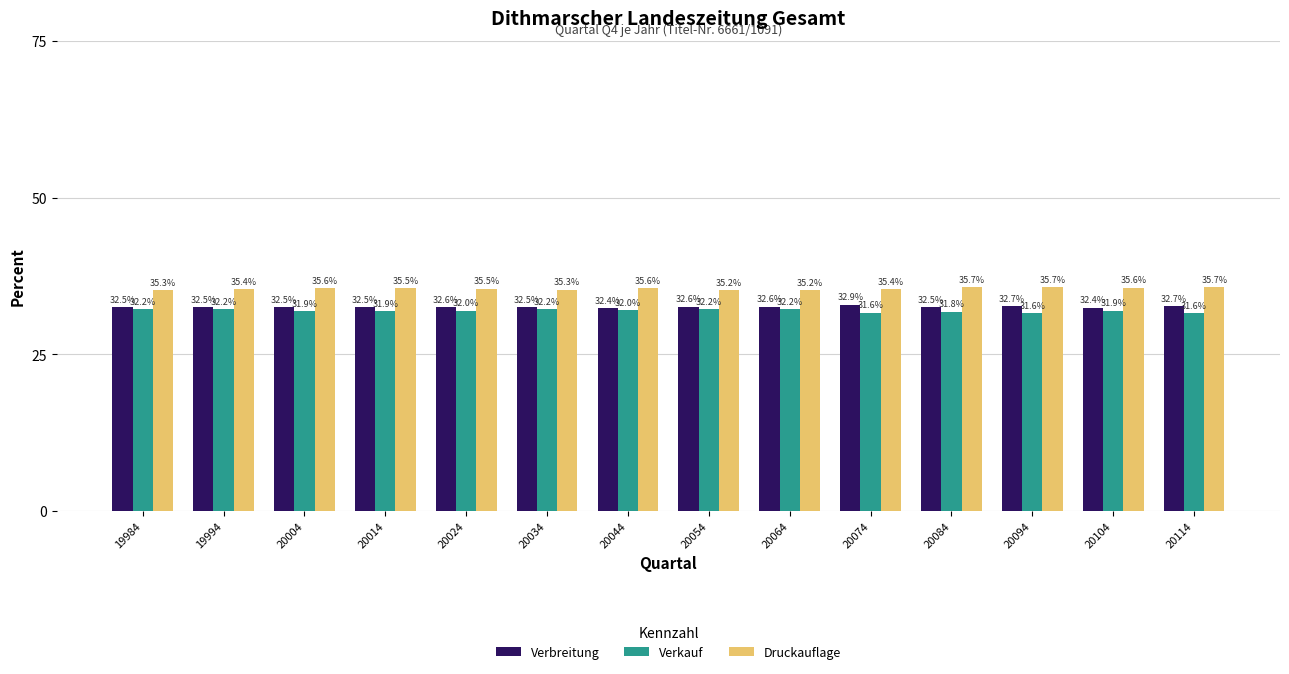

Which label corresponds to the smallest value in the chart?

20114